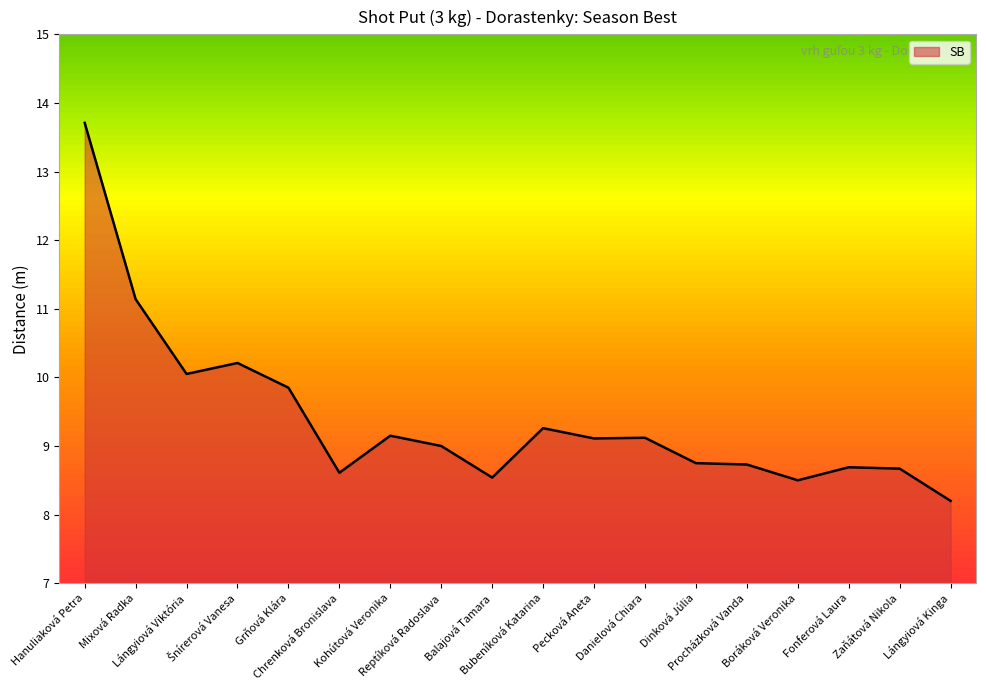

What is the minimum value shown in the chart?

8.2